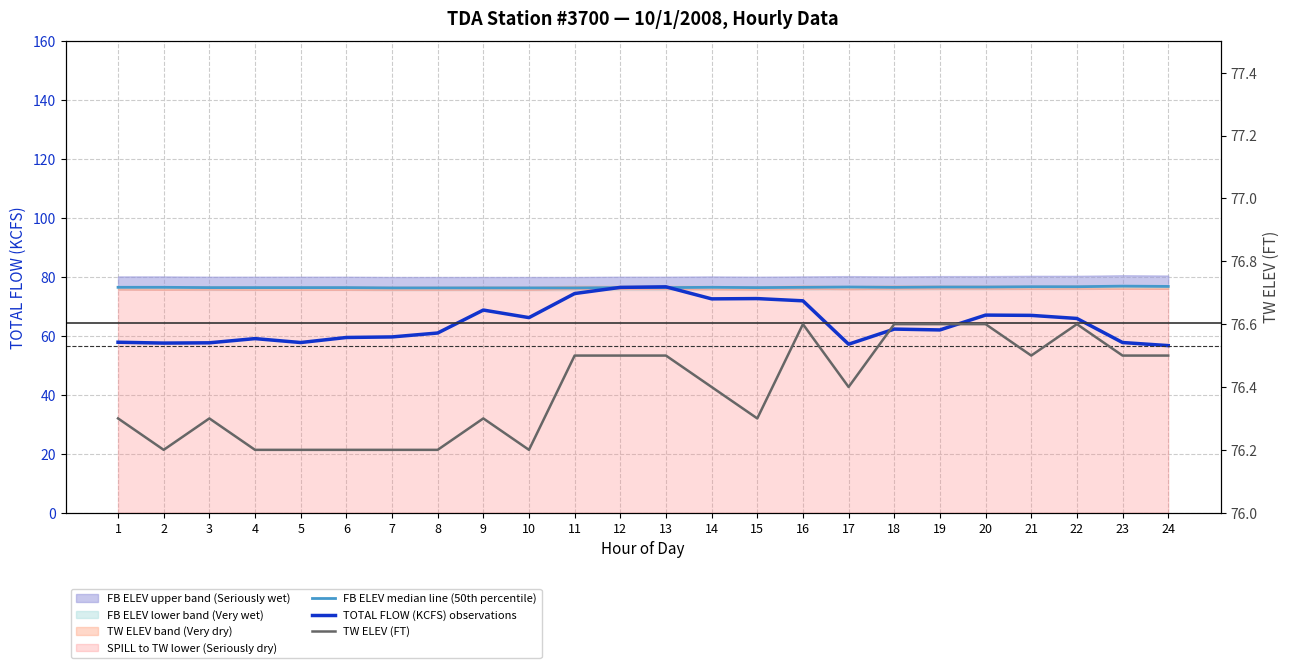

Which has a higher value, 2 or 3?

2